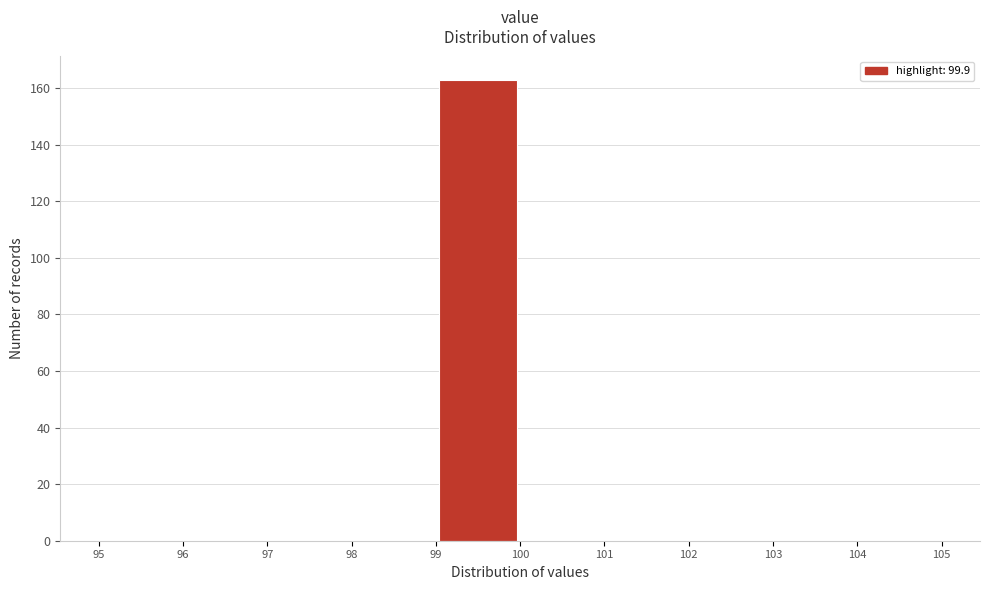

Which range on the x-axis has the tallest bar?

99 to 100